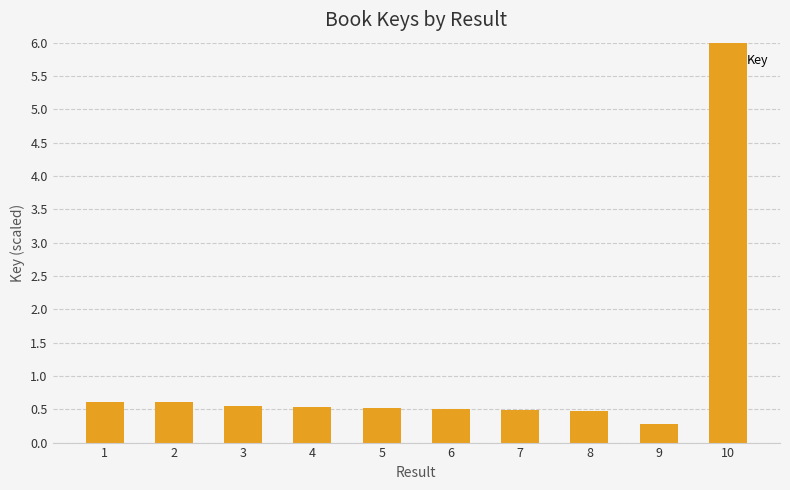

What is the change in value from 6 to 10?

+5.5